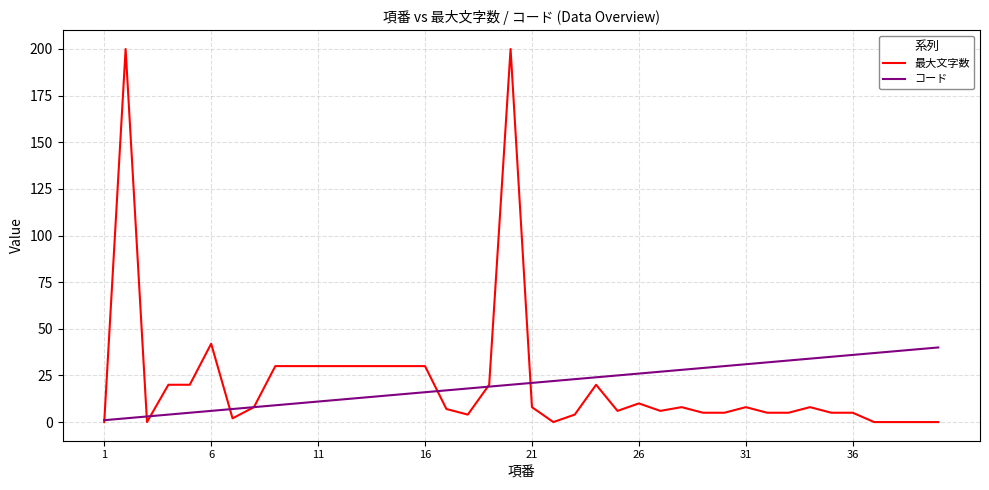

Rank the series by their maximum value, from highest to lowest.

最大文字数, コード